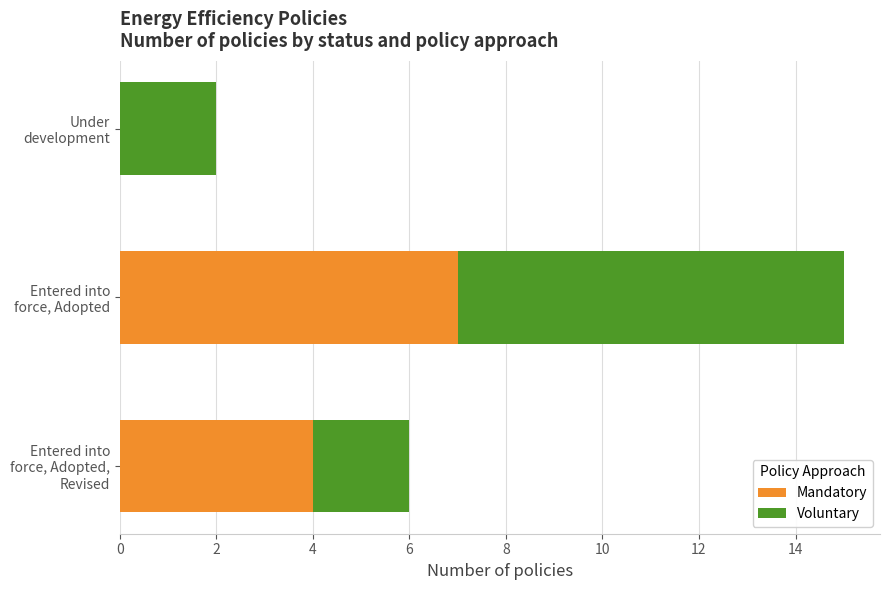

What is the maximum value for Mandatory?

7